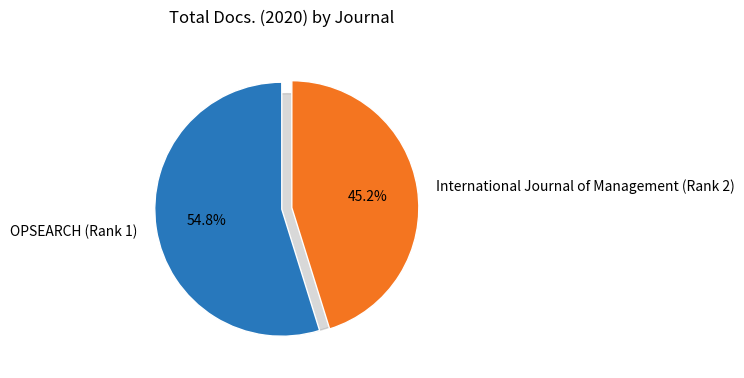

To the nearest percent, what is the combined percentage of International Journal of Management (Rank 2) and OPSEARCH (Rank 1)?

100%